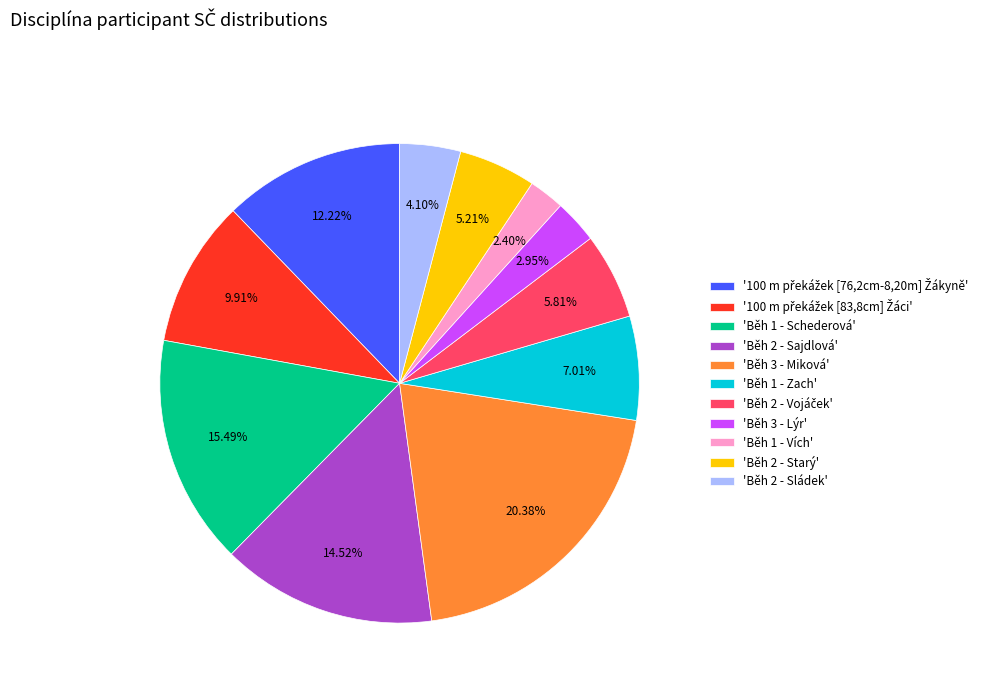

Which category has the smallest portion of the pie?

'Běh 1 - Vích'